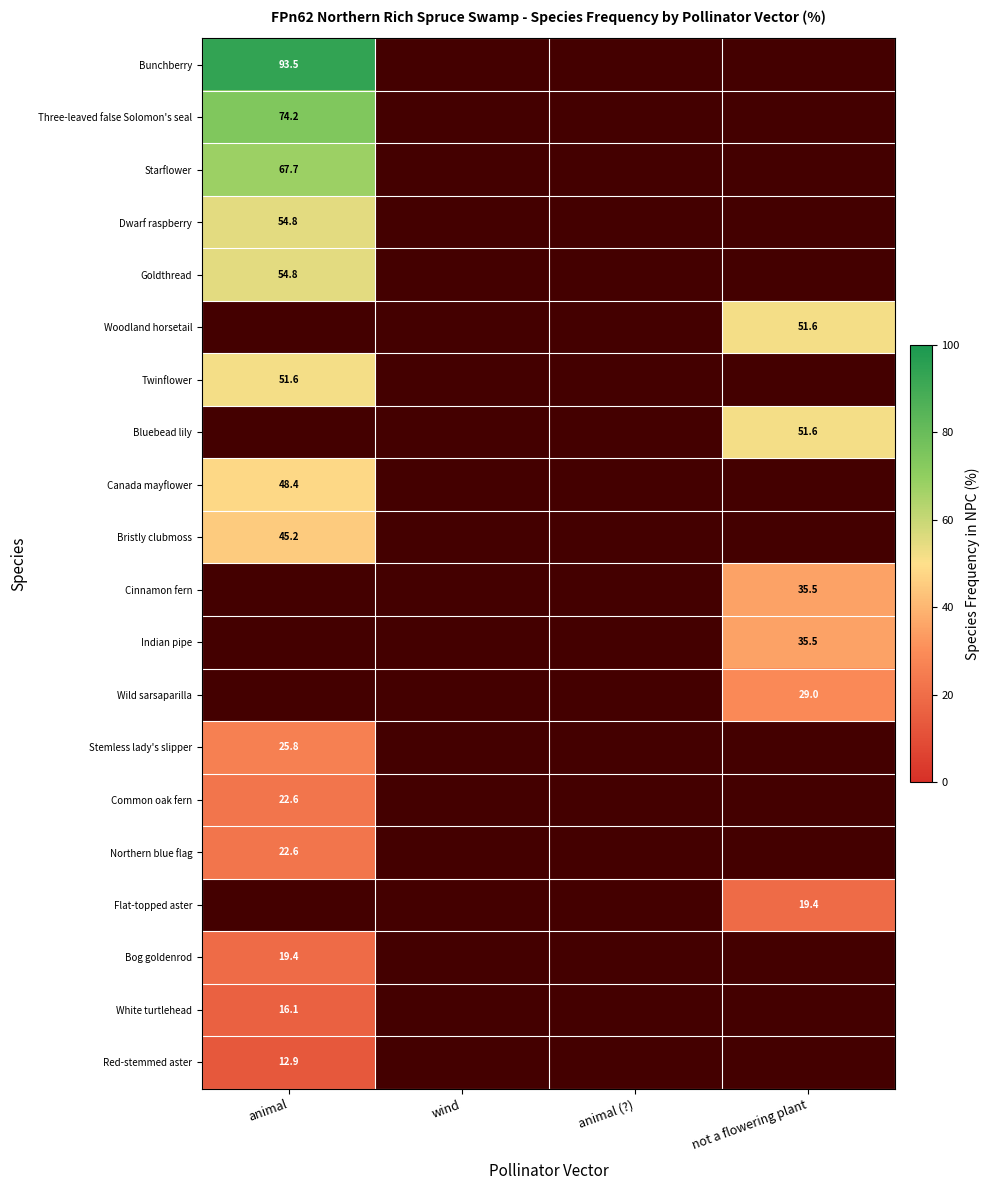

How many positive values does the Three-leaved false Solomon's seal series have?

1